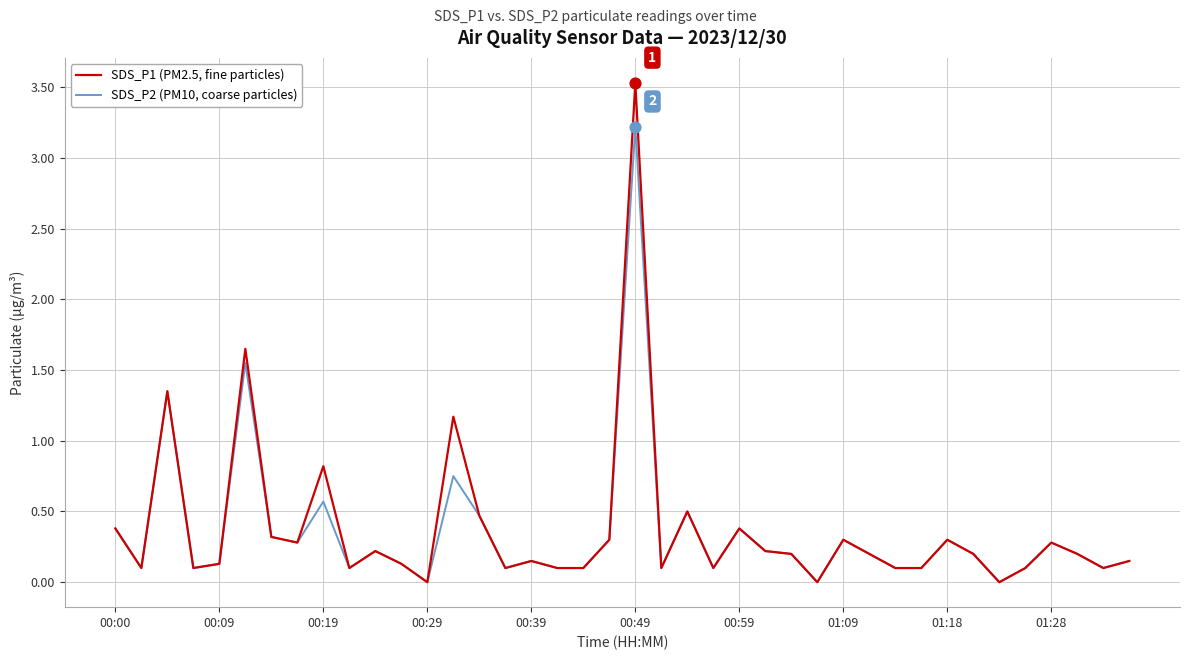

Which series has the largest range (max minus min)?

SDS_P1 (PM2.5, fine particles)